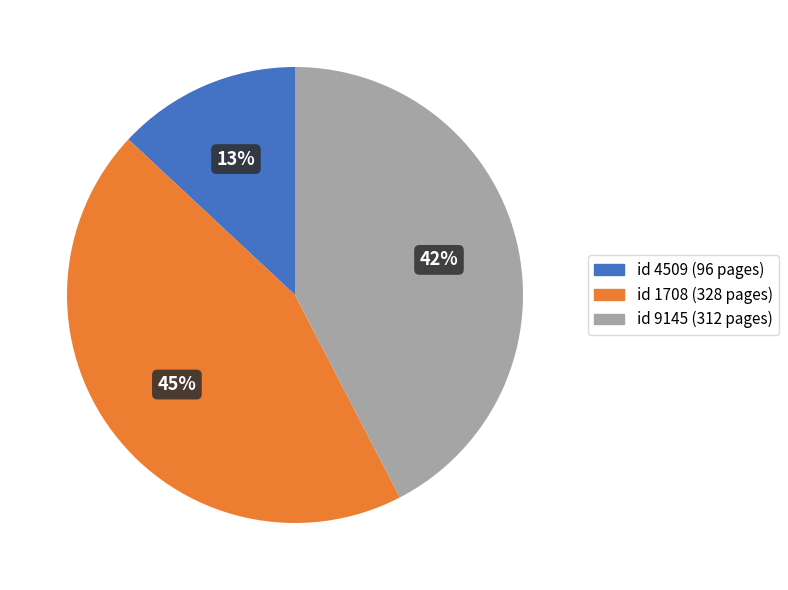

To the nearest percent, what is the average slice percentage?

33%